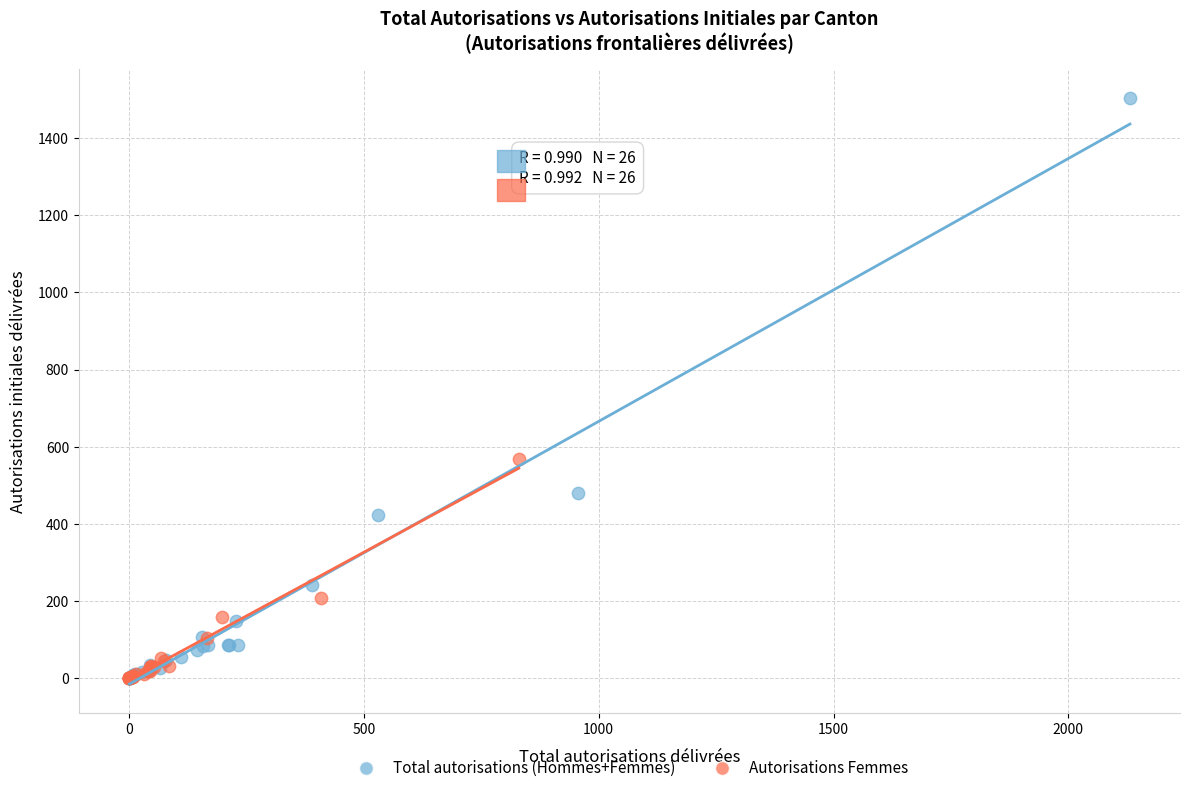

Which series contains the highest Y value?

Total autorisations (Hommes+Femmes)